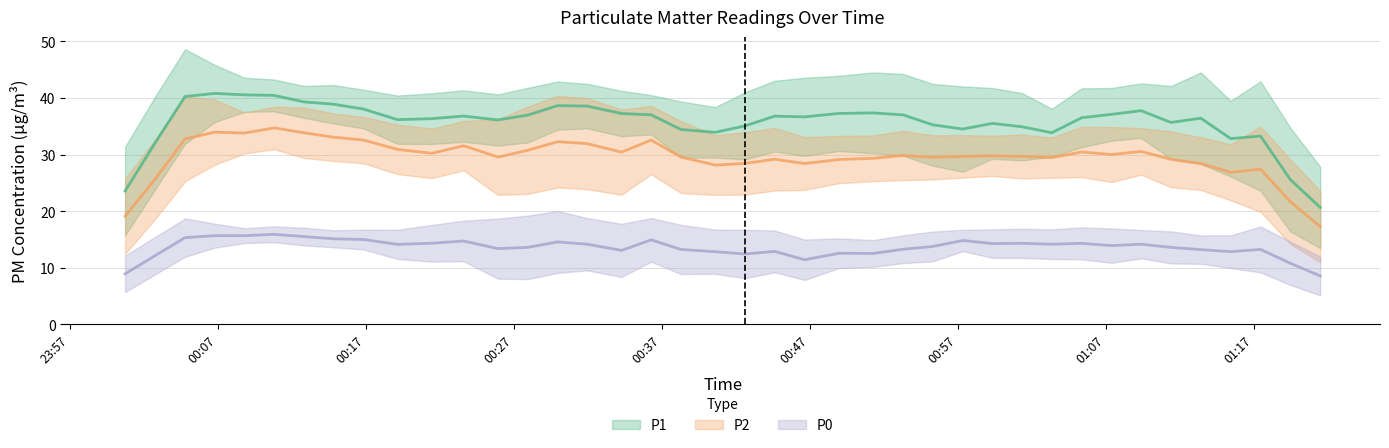

The value of P2 at 11 is 28.0. True or false?

True